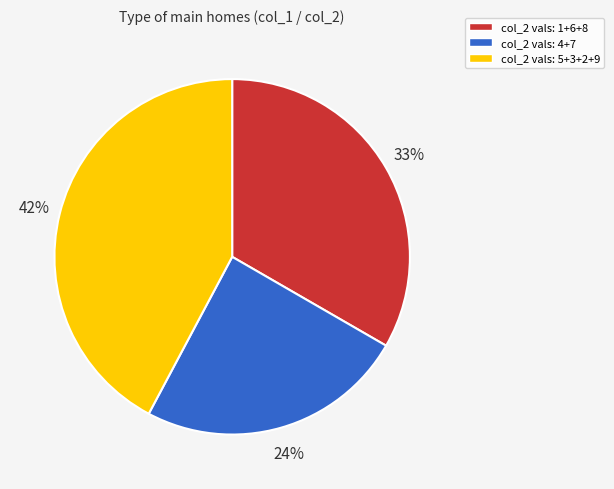

Does any single category account for the majority?

No